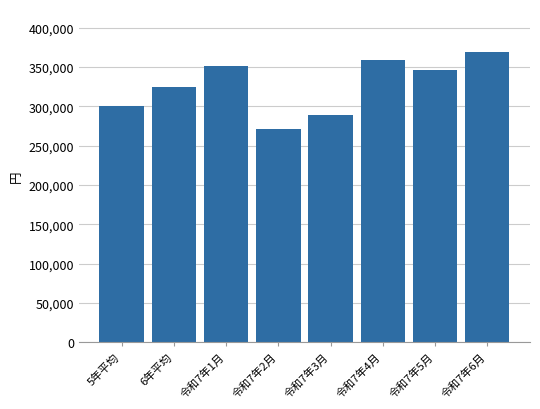

Reading left to right, transcribe all the data shown in this chart.

299895	325288	351130	271423	289001	358376	345936	368539